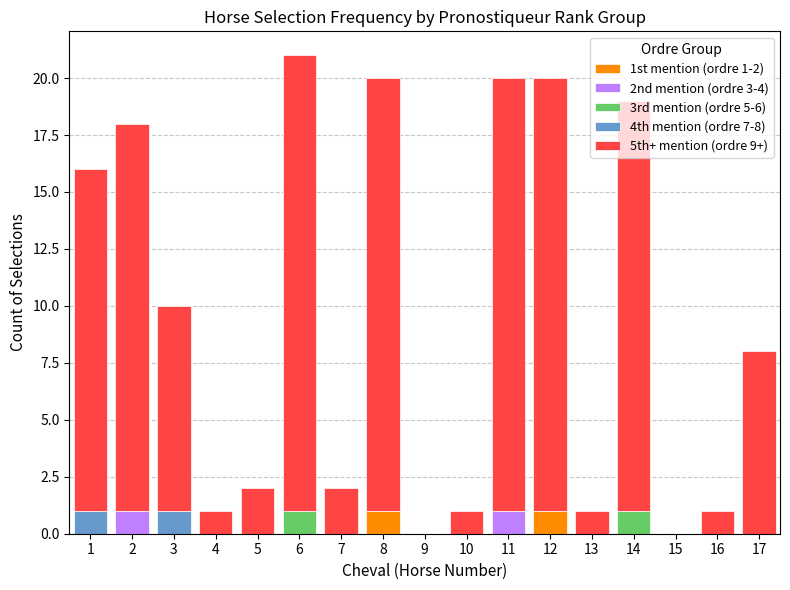

The 1st mention (ordre 1-2) series shows -1 at 10. True or false?

False